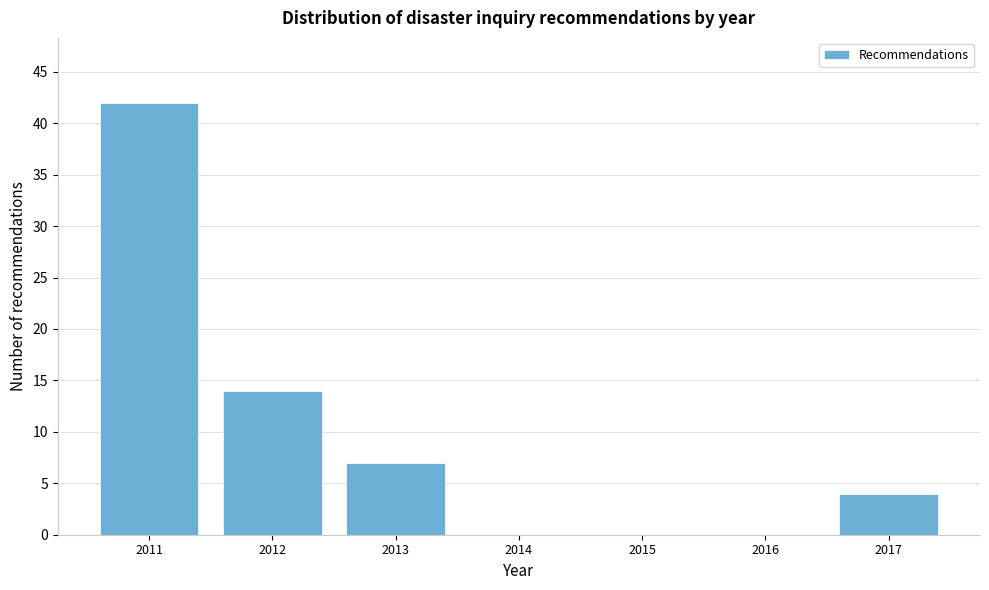

Reading left to right, extract all data points from this chart.

2011=42	2012=14	2013=7	2014=0	2015=0	2016=0	2017=4